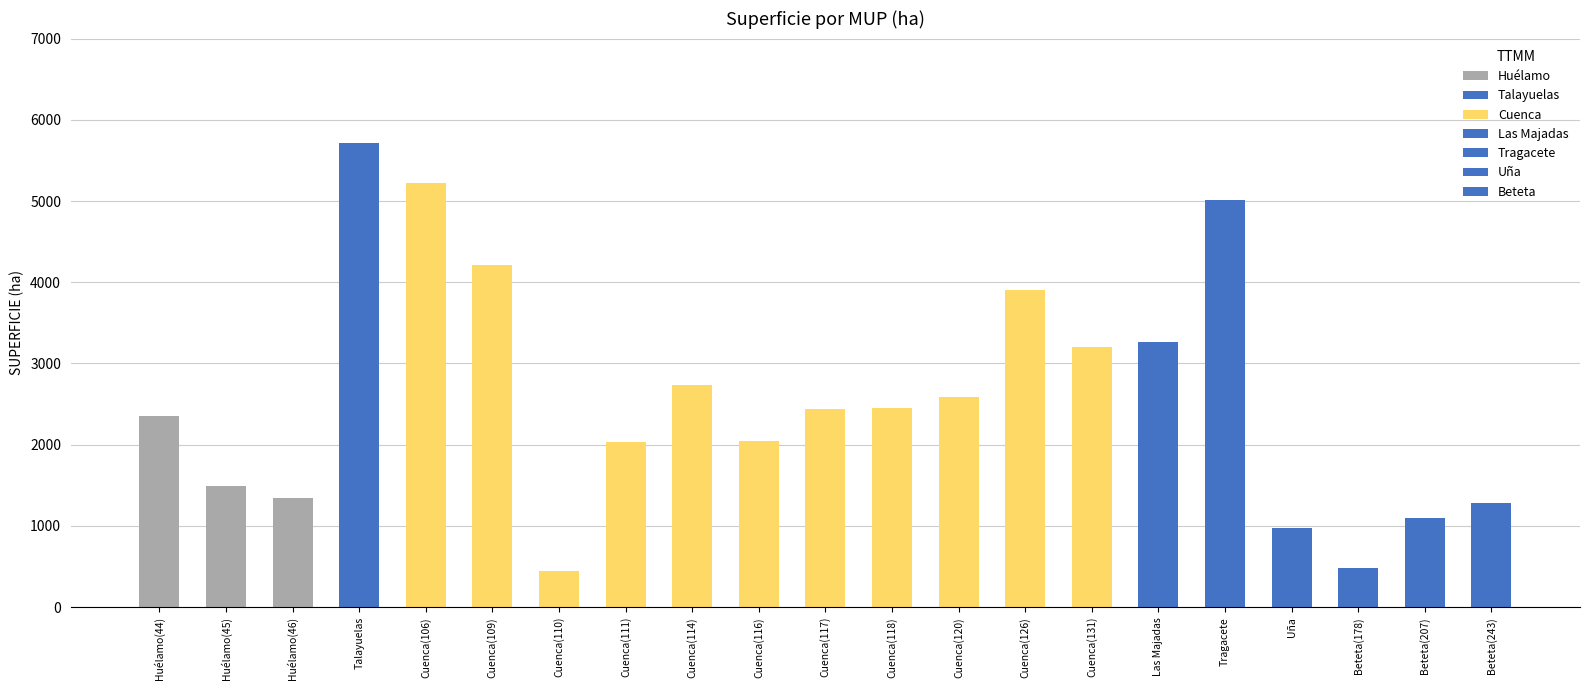

Does the chart contain any negative values?

No